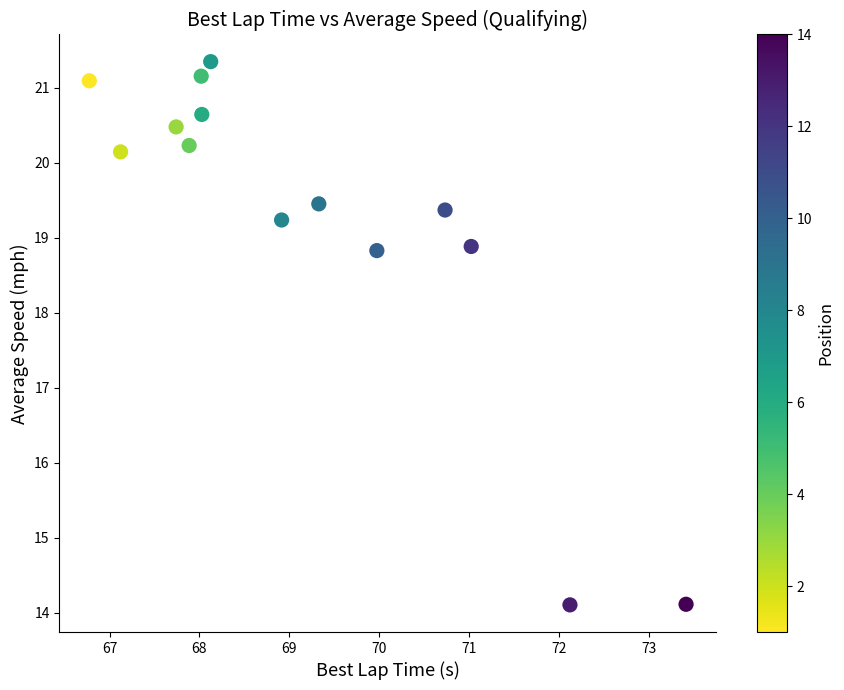

What is the range of Y values (max minus min)?

7.2